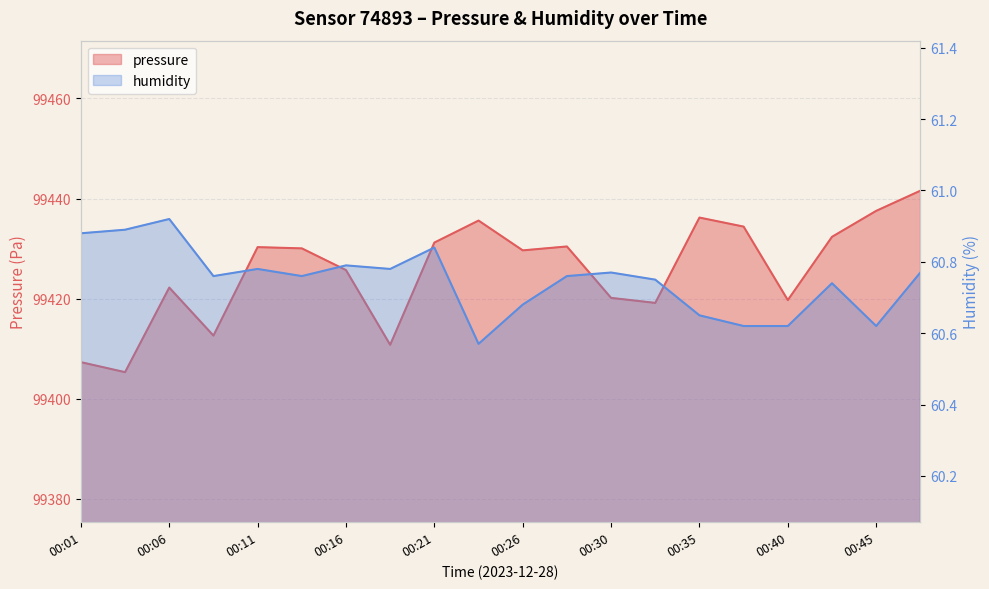

True or false: humidity and pressure cross at least once.

False